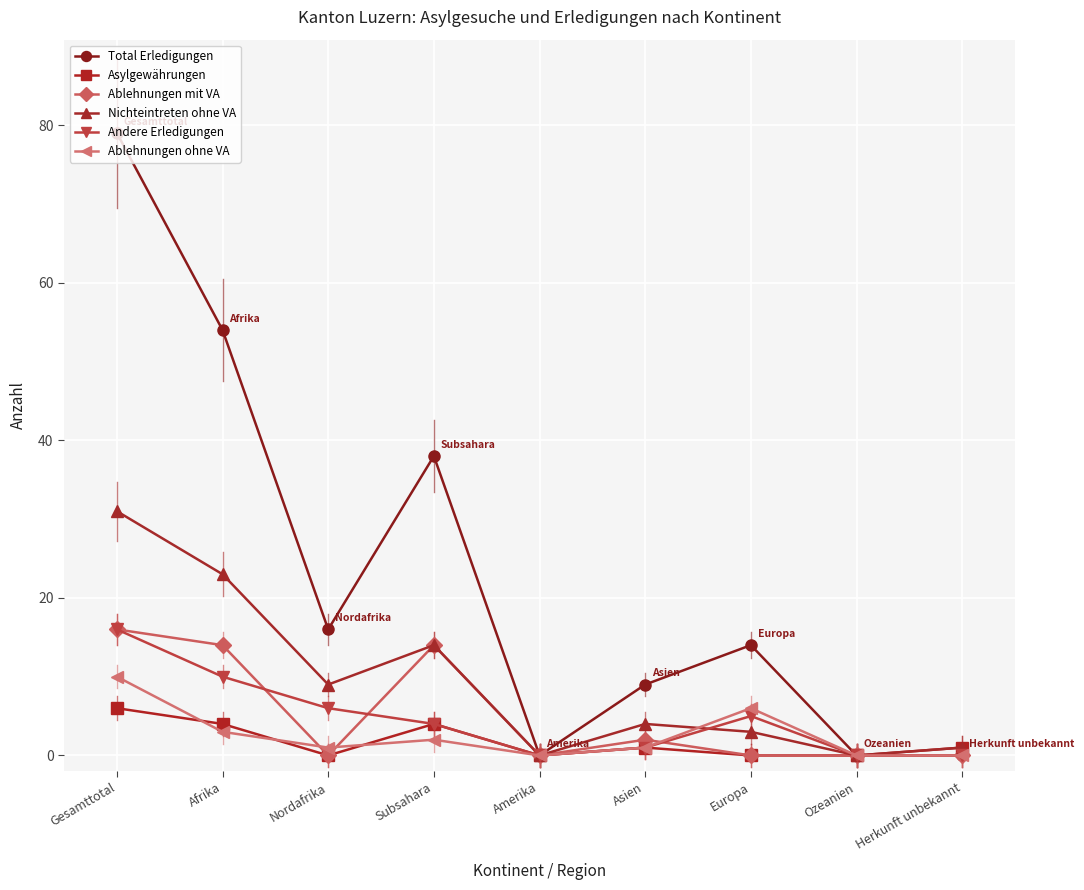

Where is the first local maximum for Ablehnungen mit VA?

Subsahara